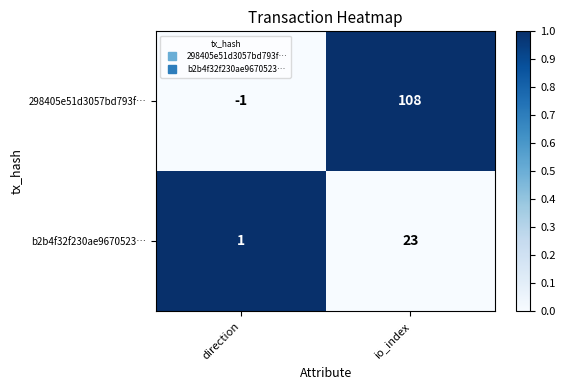

The 298405e51d3057bd793f… series shows -1 at direction. True or false?

True